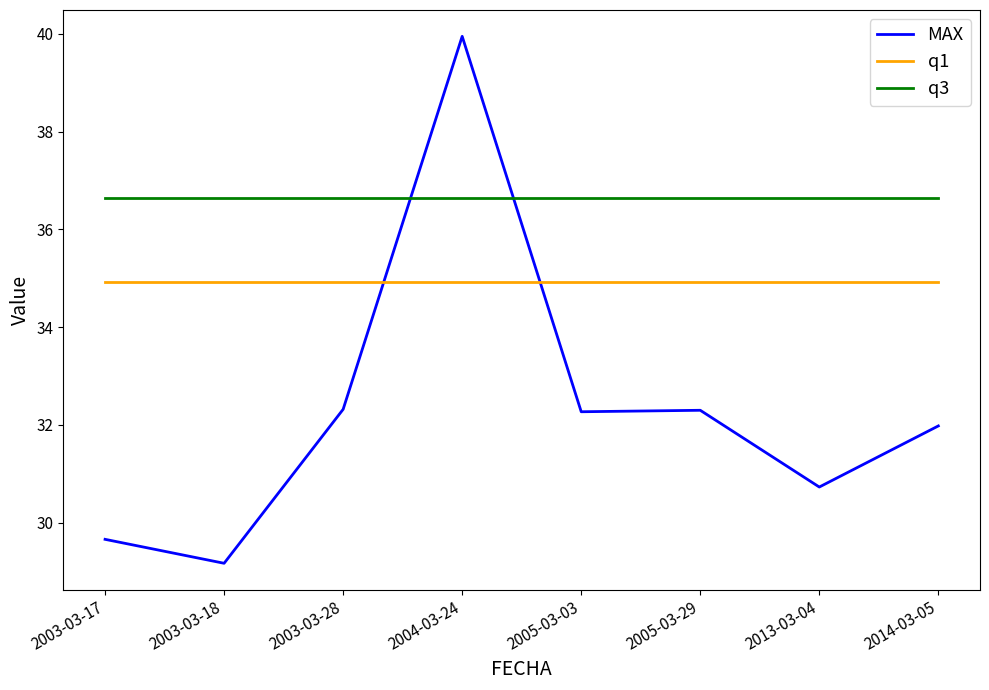

What is the spread (max minus min) of values at 2003-03-17?

7.0